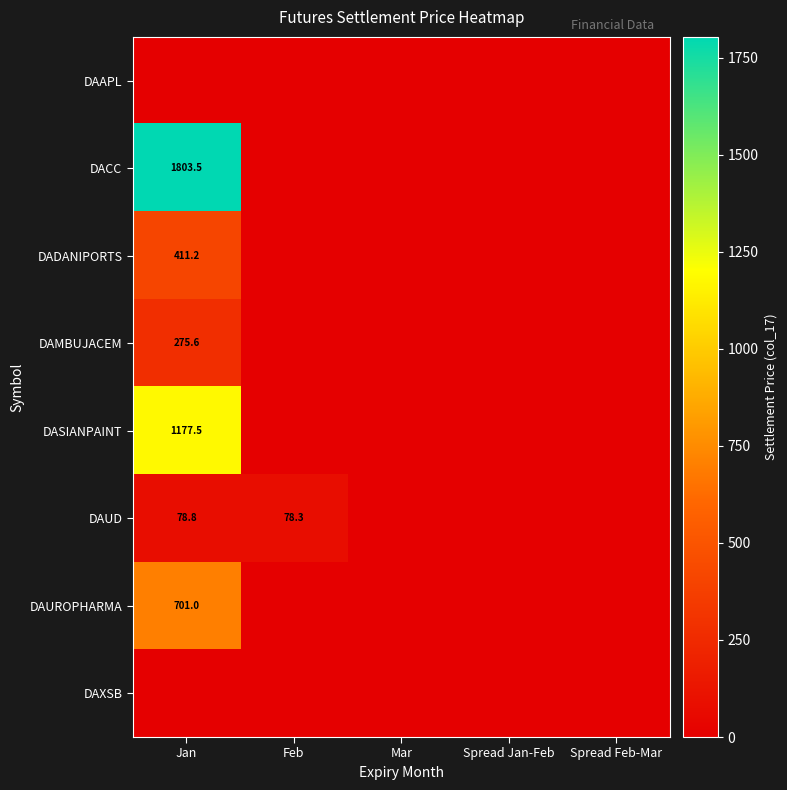

The DAUROPHARMA series shows 177.0 at Jan. True or false?

False